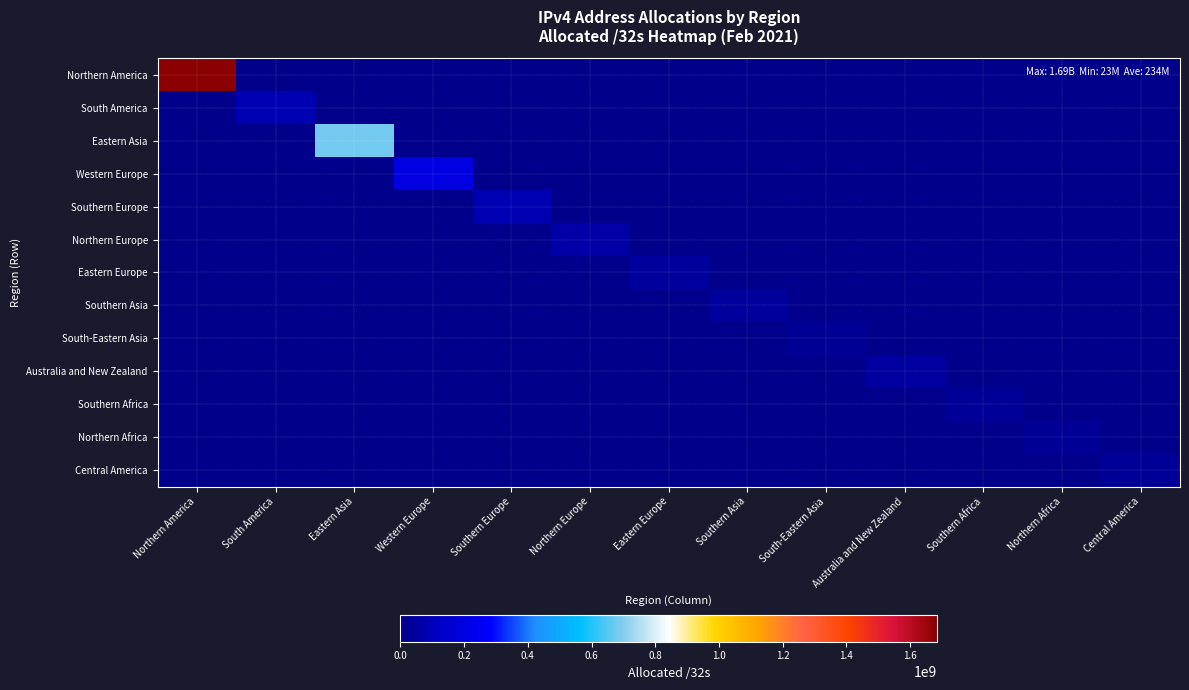

What is the maximum value shown in the chart?

1685206112